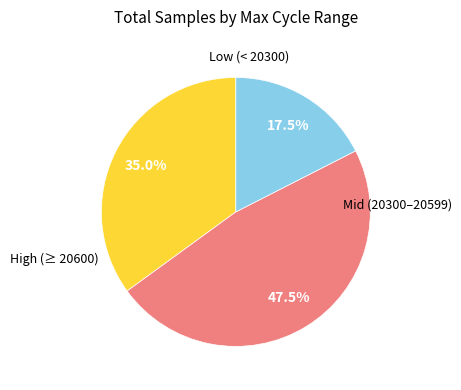

How many segments does this pie chart have?

3